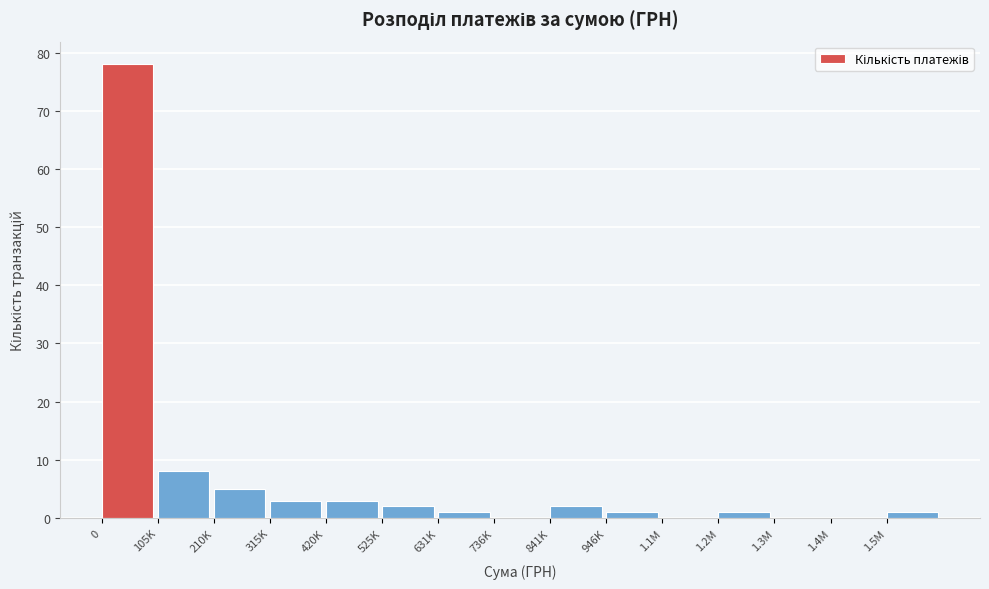

Reading left to right, extract all data points from this chart.

0=78	105K=8	210K=5	315K=3	420K=3	525K=2	631K=1	736K=0	841K=2	946K=1	1.1M=0	1.2M=1	1.3M=0	1.4M=0	1.5M=1